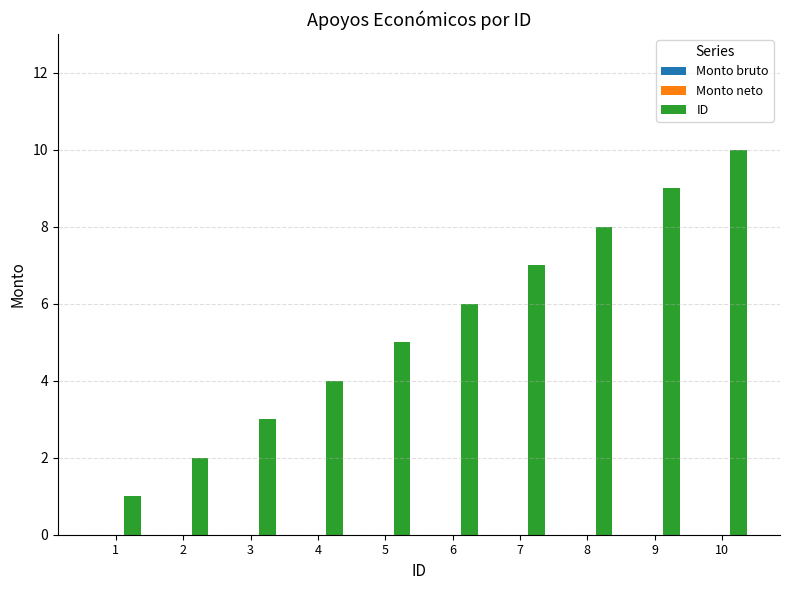

Rank the categories by value from highest to lowest.

10, 9, 8, 7, 6, 5, 4, 3, 2, 1